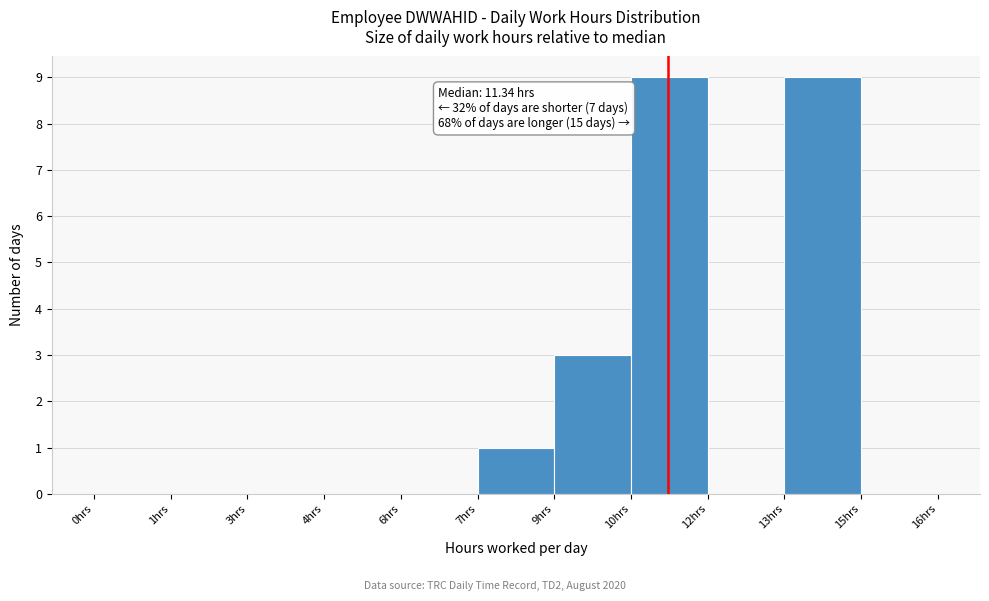

Reading right to left, transcribe all the data shown in this chart.

15hrs=0	13hrs=9	12hrs=0	10hrs=9	9hrs=3	7hrs=1	6hrs=0	4hrs=0	3hrs=0	1hrs=0	0hrs=0